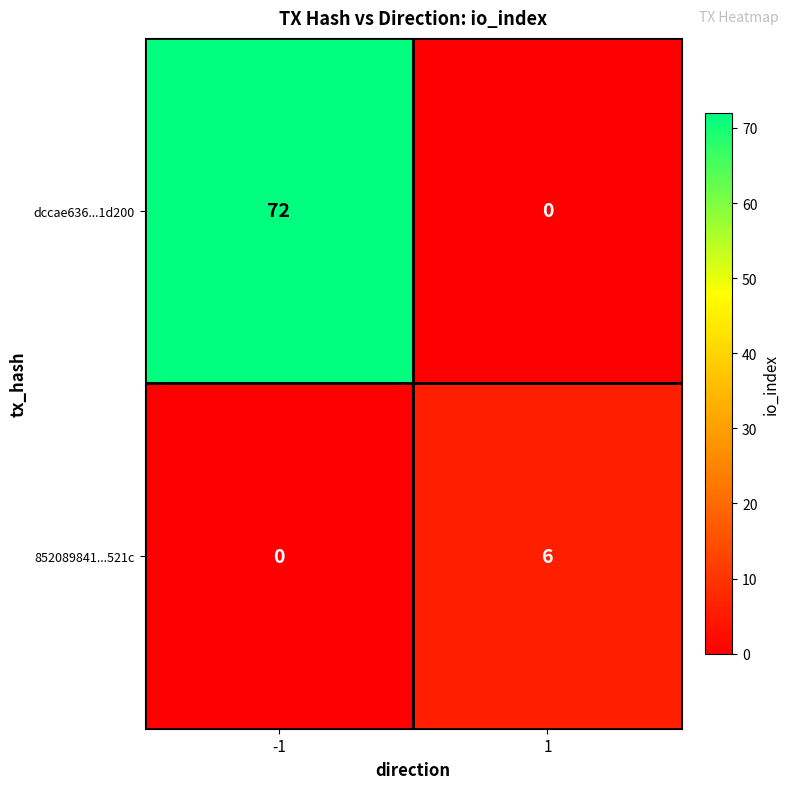

List the labels in order of dccae636...1d200 value, largest first.

-1, 1